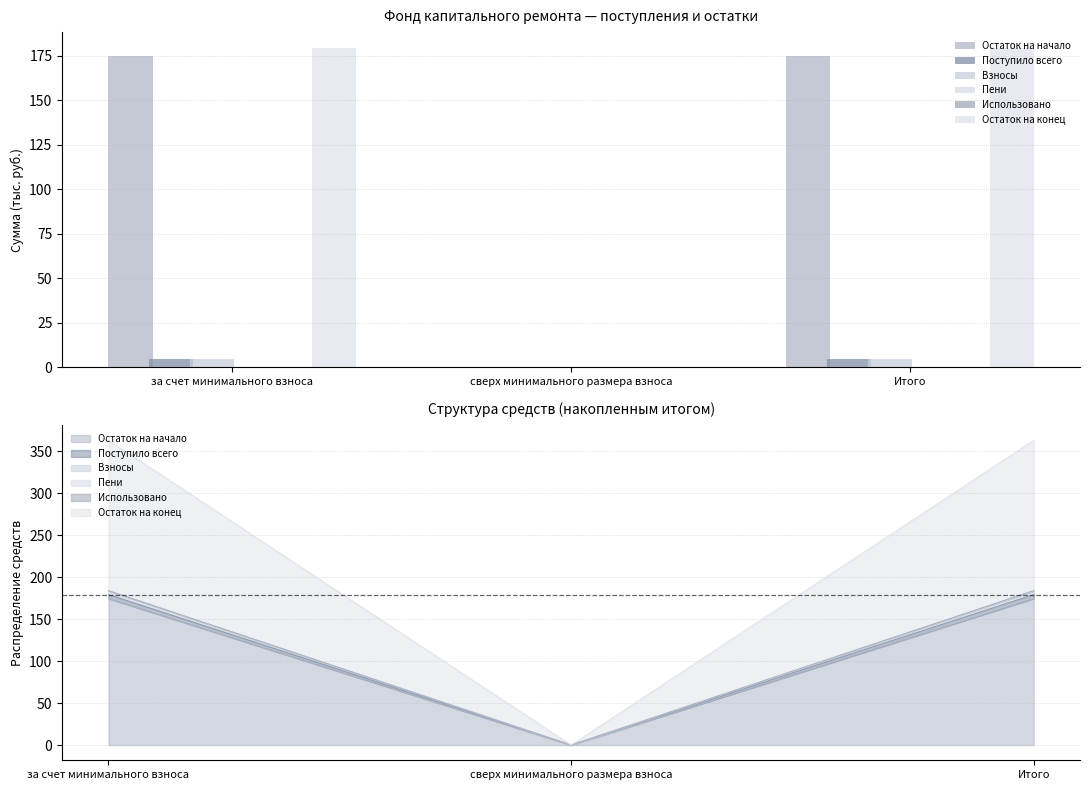

At which label is Остаток на начало closest to 87?

сверх минимального размера взноса